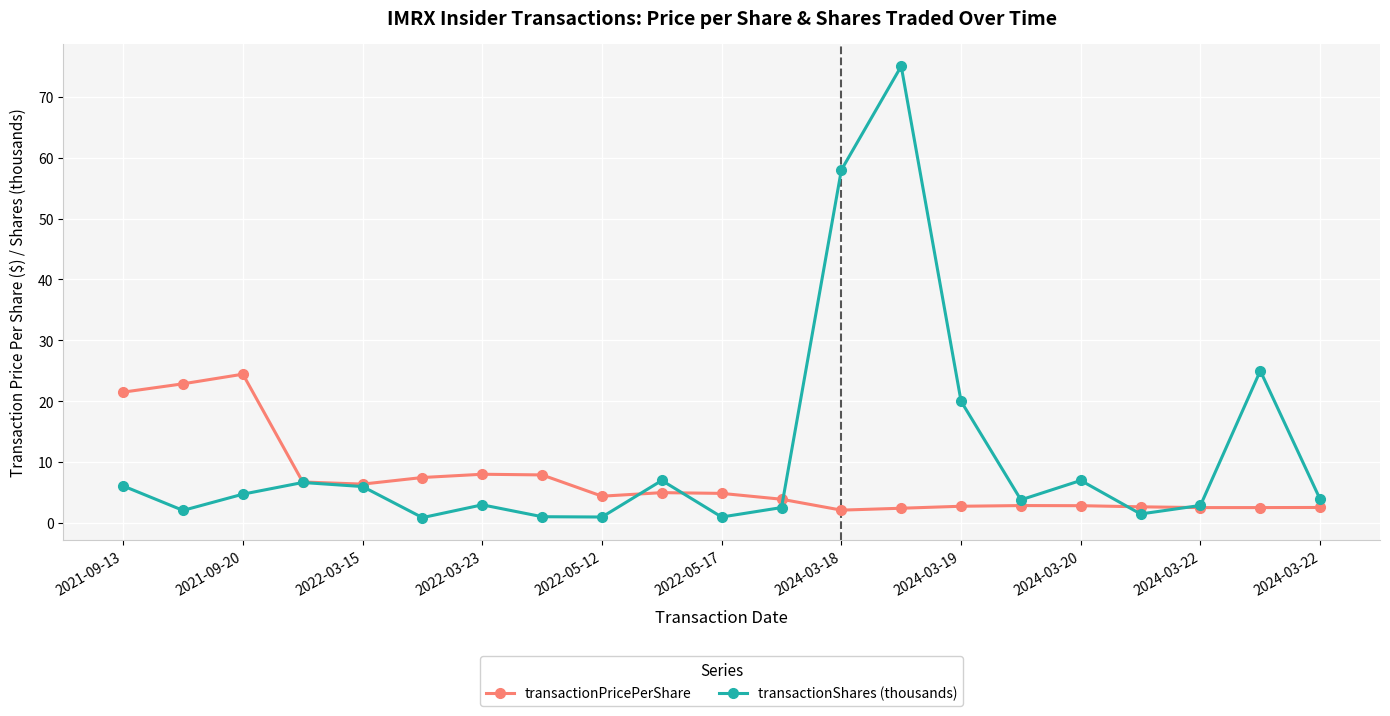

True or false: transactionPricePerShare has more than 1 points higher than both neighbors.

True